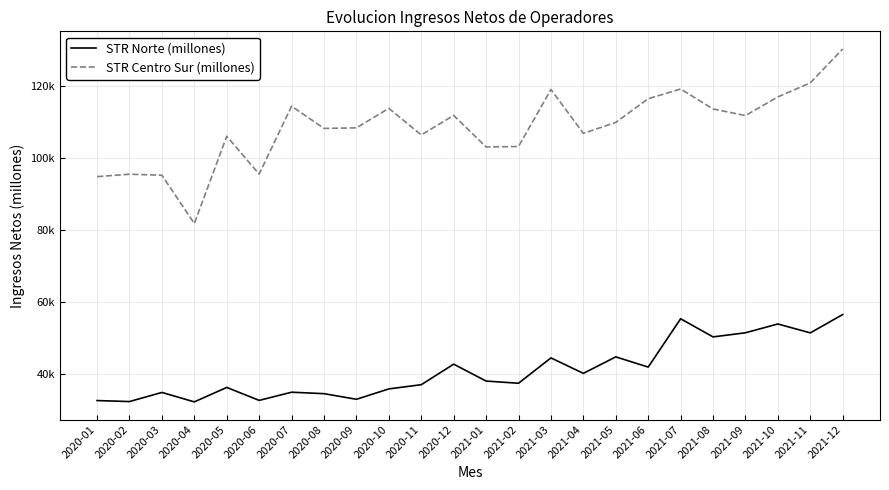

At which label is STR Norte (millones) closest to 44426?

2021-03